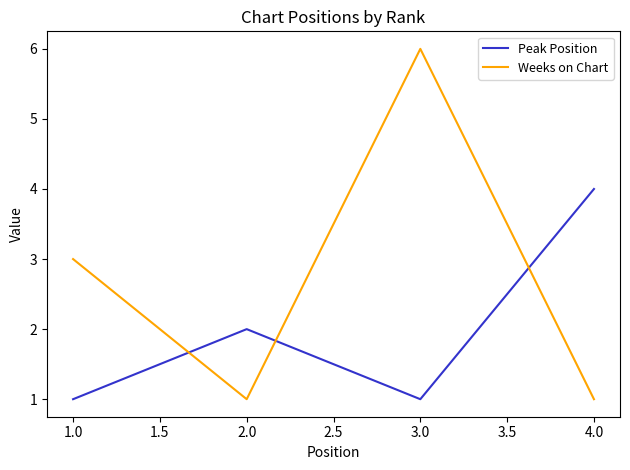

What is the sum of all Peak Position values?

8